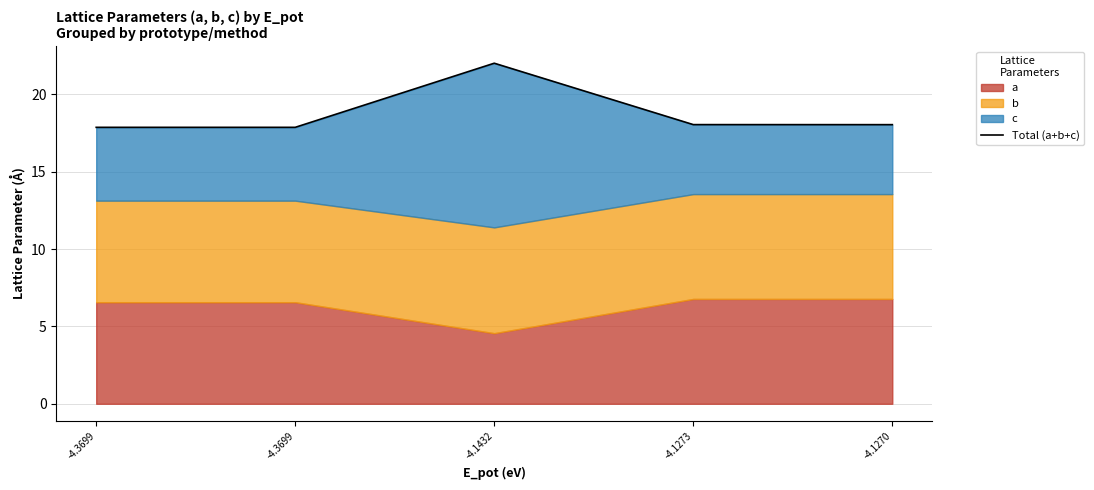

What is the minimum value shown in the chart?

17.9